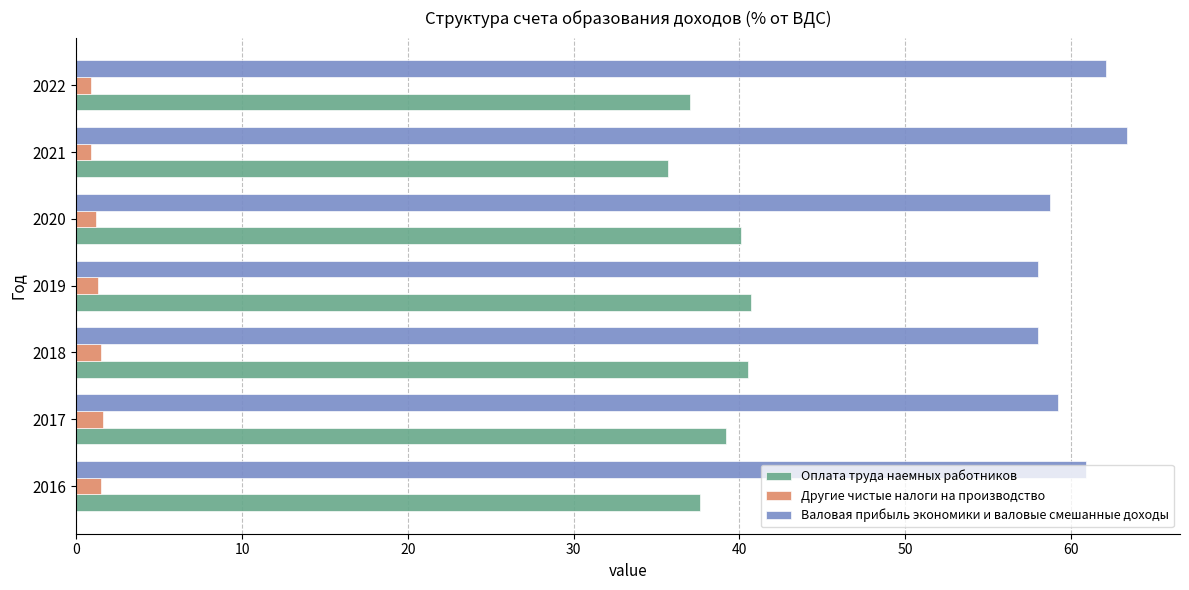

The value of Валовая прибыль экономики и валовые смешанные доходы at 2019 is 76.6. True or false?

False